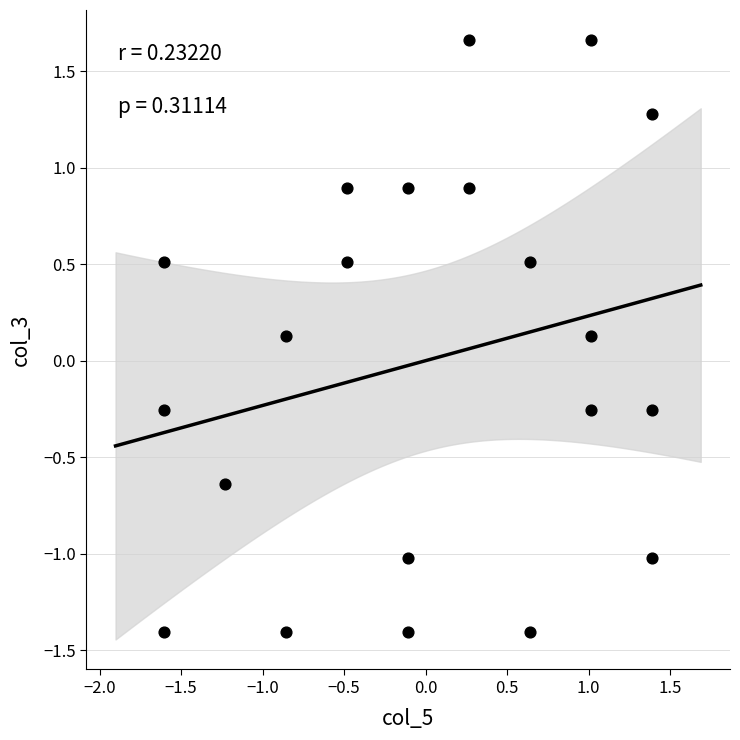

What is the range of X values (max minus min)?

3.0